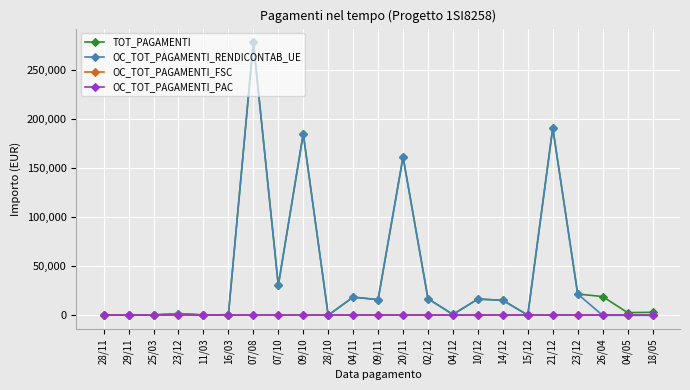

Which series has the widest spread of values?

TOT_PAGAMENTI